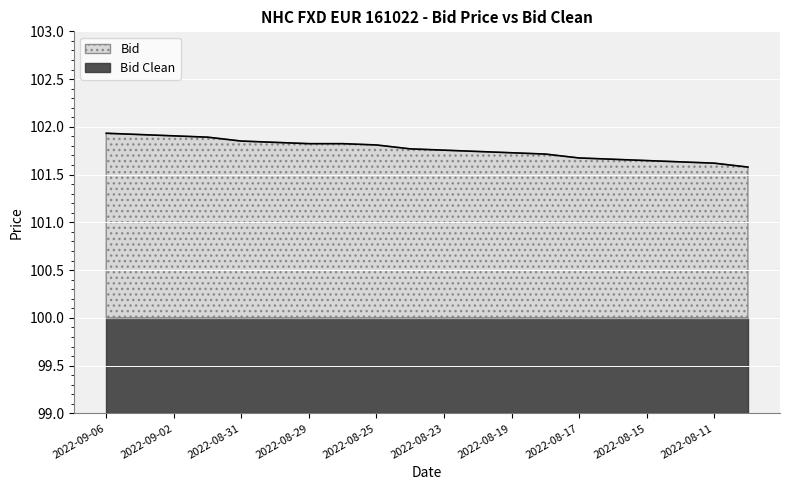

What are all the series names shown in the legend?

Bid, Bid Clean